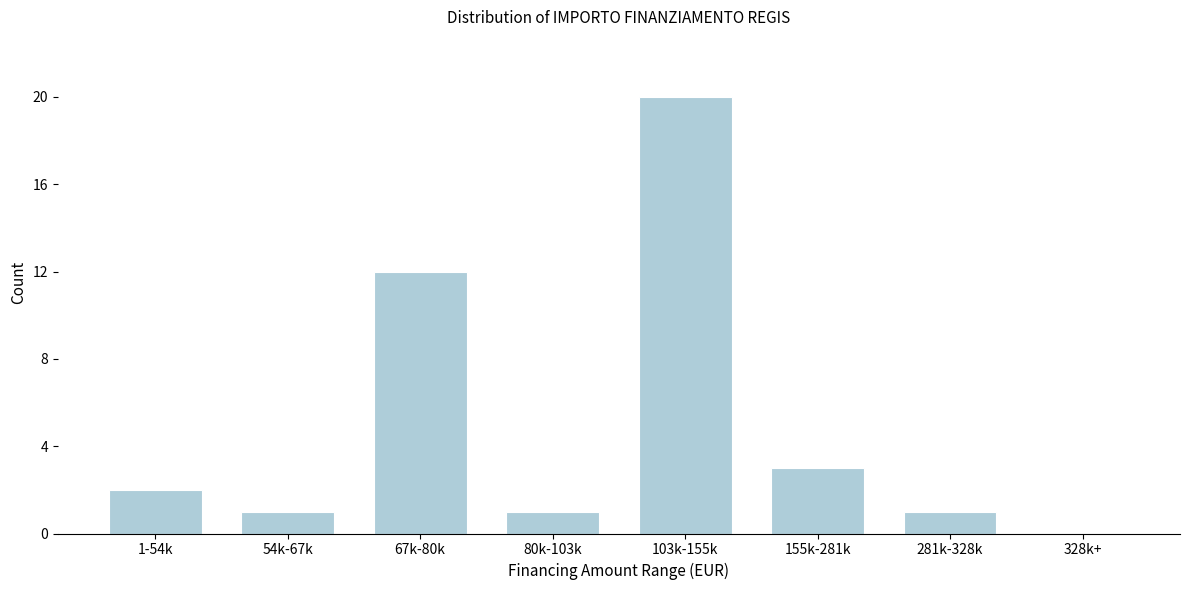

Reading right to left, list all the values displayed in this chart.

328k+=0	281k-328k=1	155k-281k=3	103k-155k=20	80k-103k=1	67k-80k=12	54k-67k=1	1-54k=2